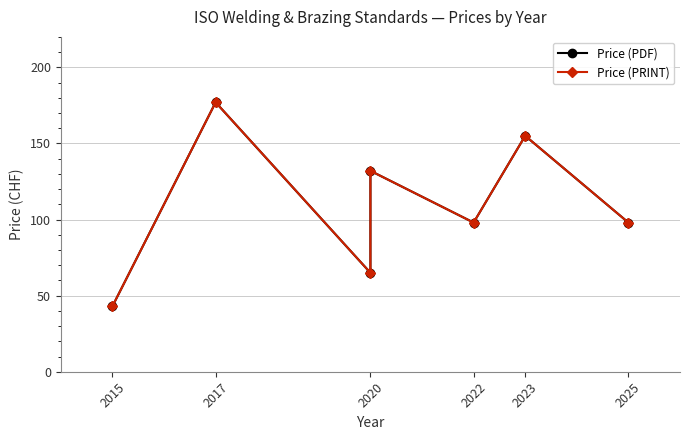

How many interior local peaks does the Price (PRINT) series have?

3